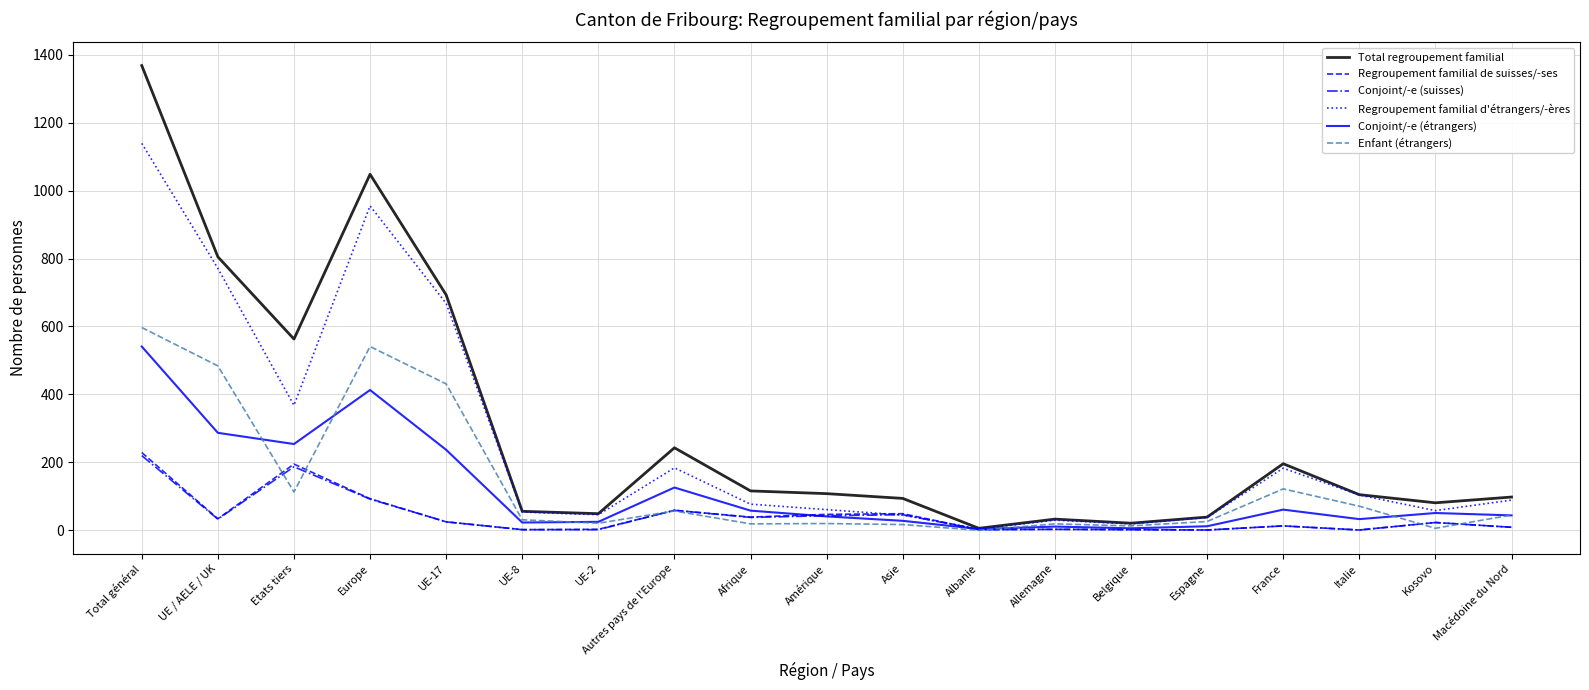

Which series has the largest range (max minus min)?

Total regroupement familial